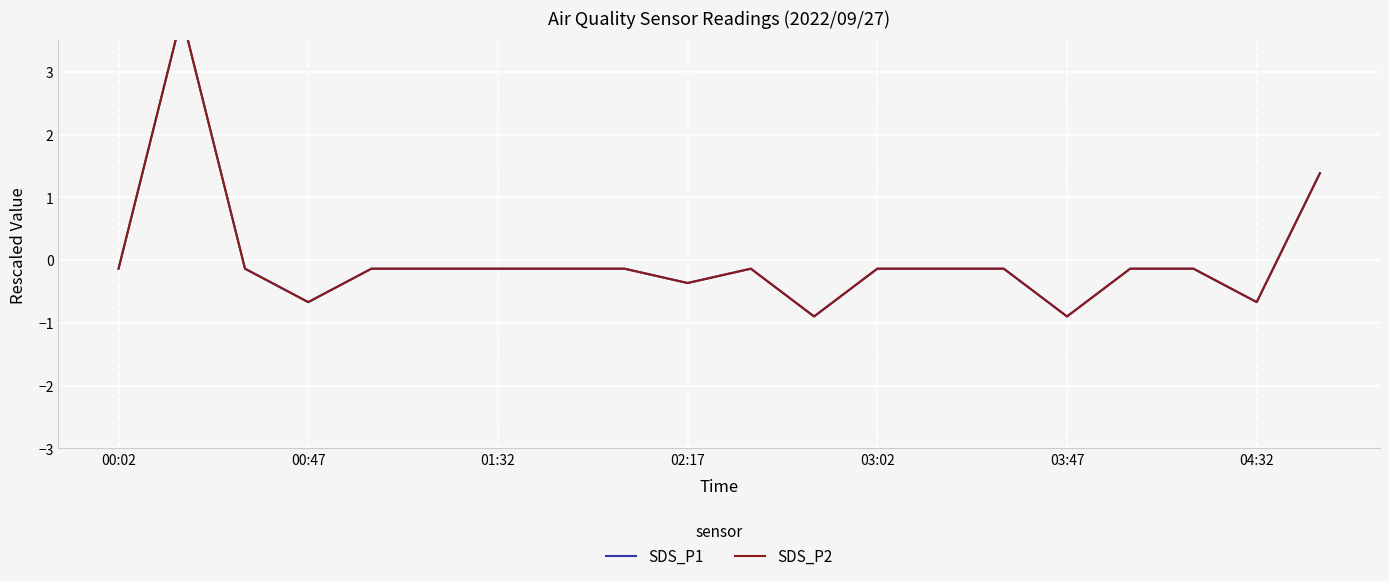

How many negative values does the SDS_P1 series have?

18